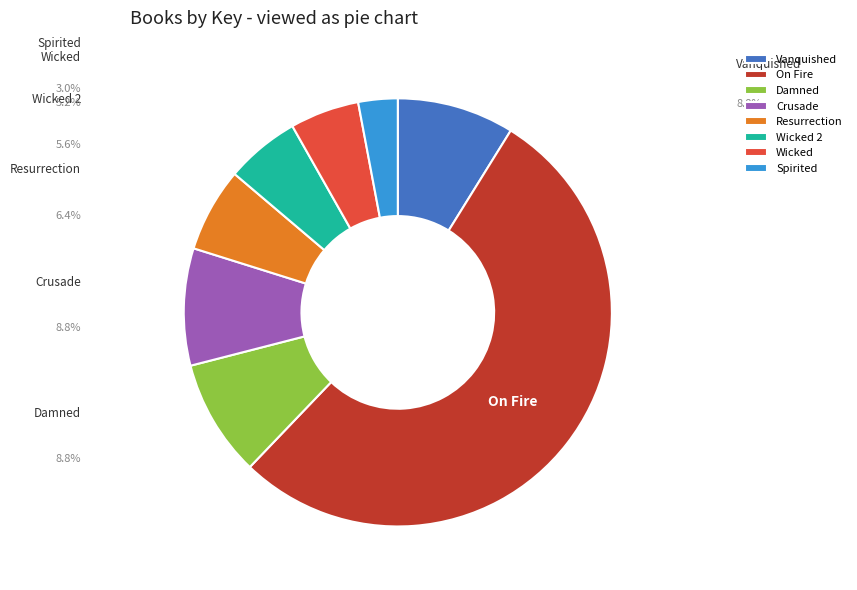

How many slices are in this pie chart?

8